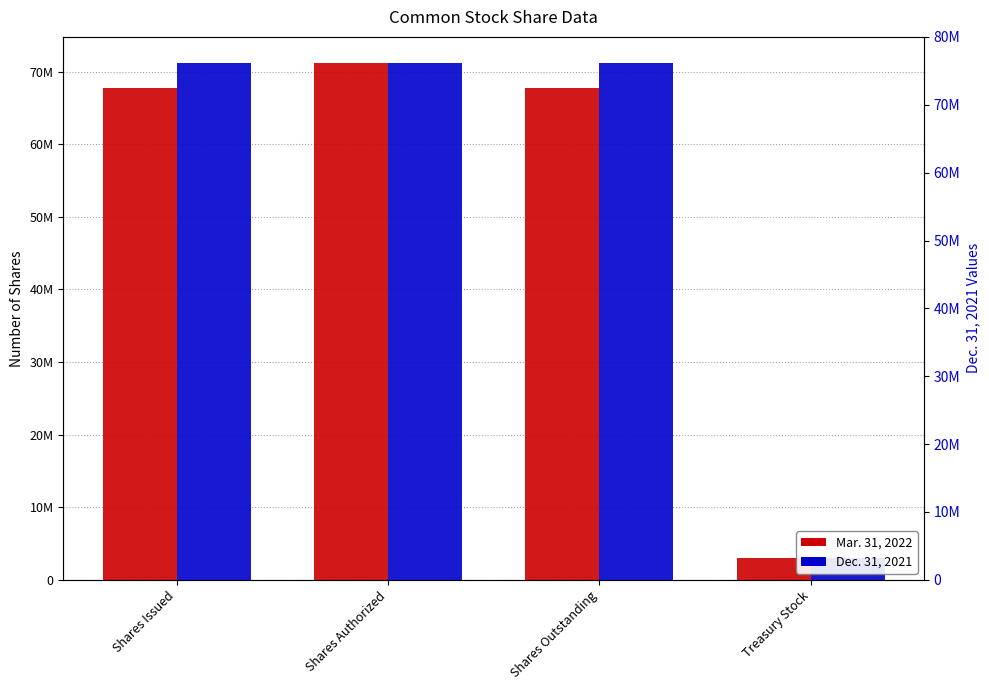

How many bars are there in each group?

2